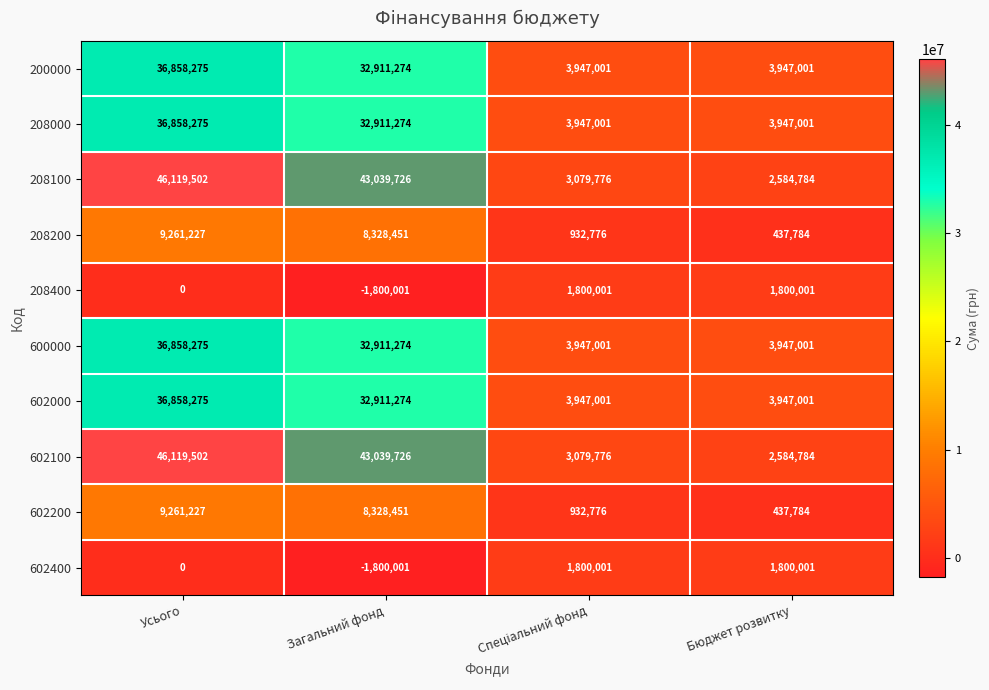

At how many categories does at least one series exceed 30273981?

2